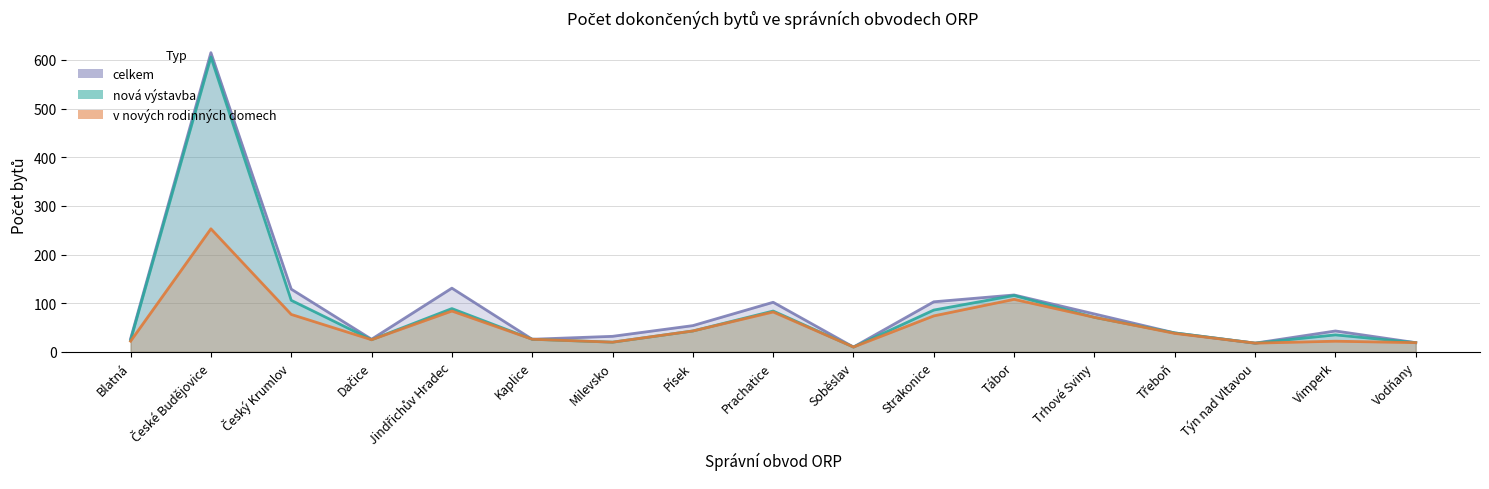

True or false: celkem has a value of 60 at Třeboň.

False